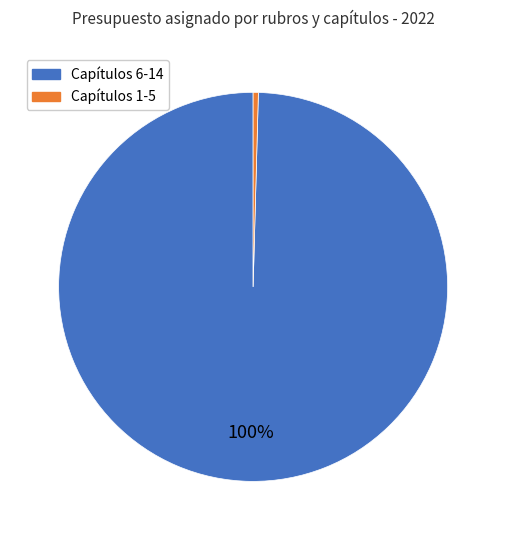

Does any single category account for the majority?

Yes